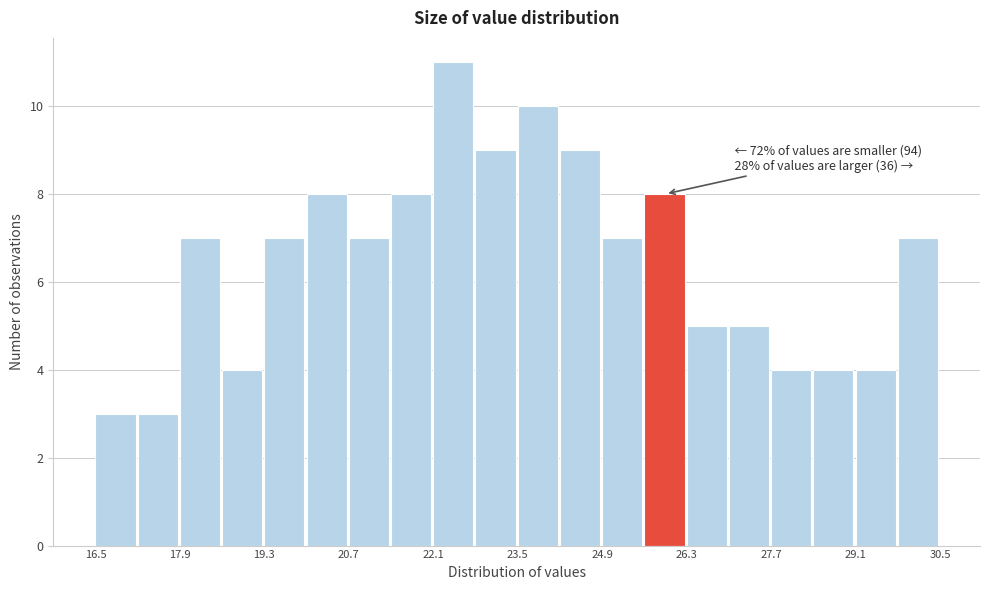

Around what value on the x-axis is the tallest bar? Give the approximate position of its centre, as read against the axis.

22.4